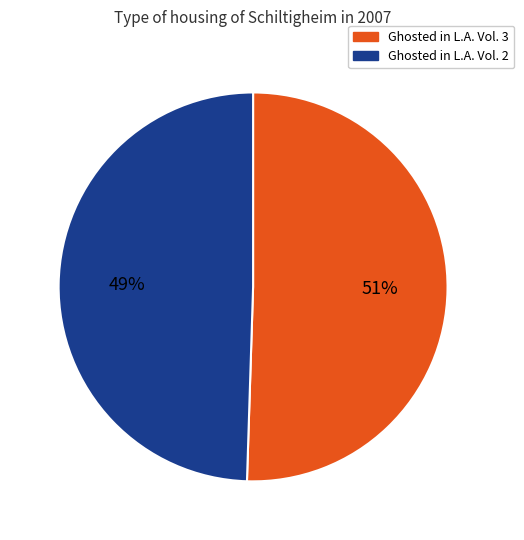

Is it true that Ghosted in L.A. Vol. 2 is 49% of the pie?

True